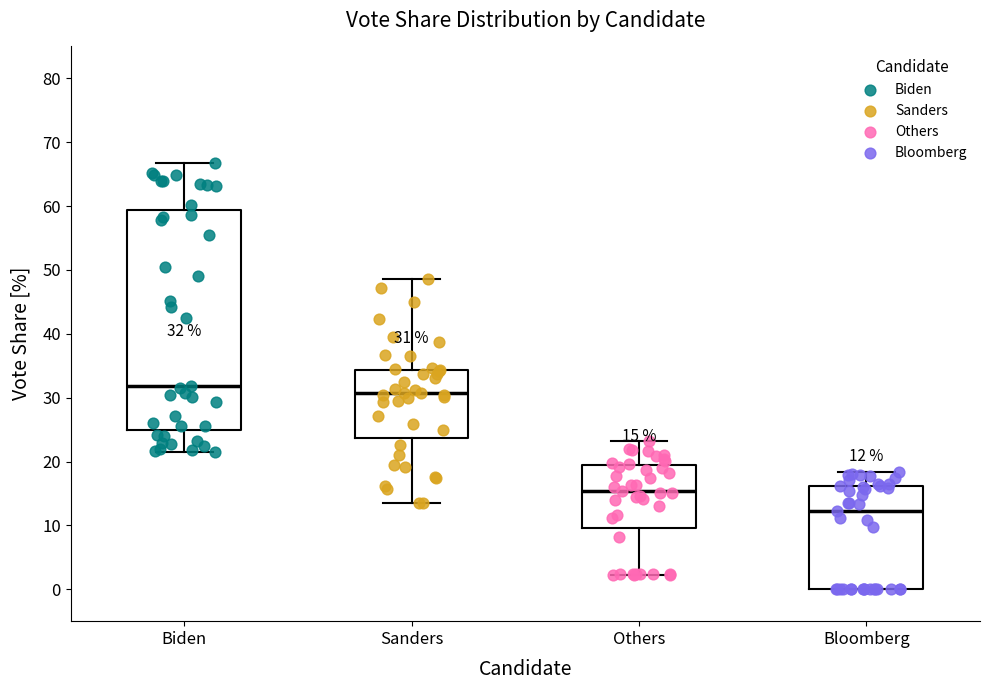

Which box is the tallest, from its lower edge to its upper edge?

Biden